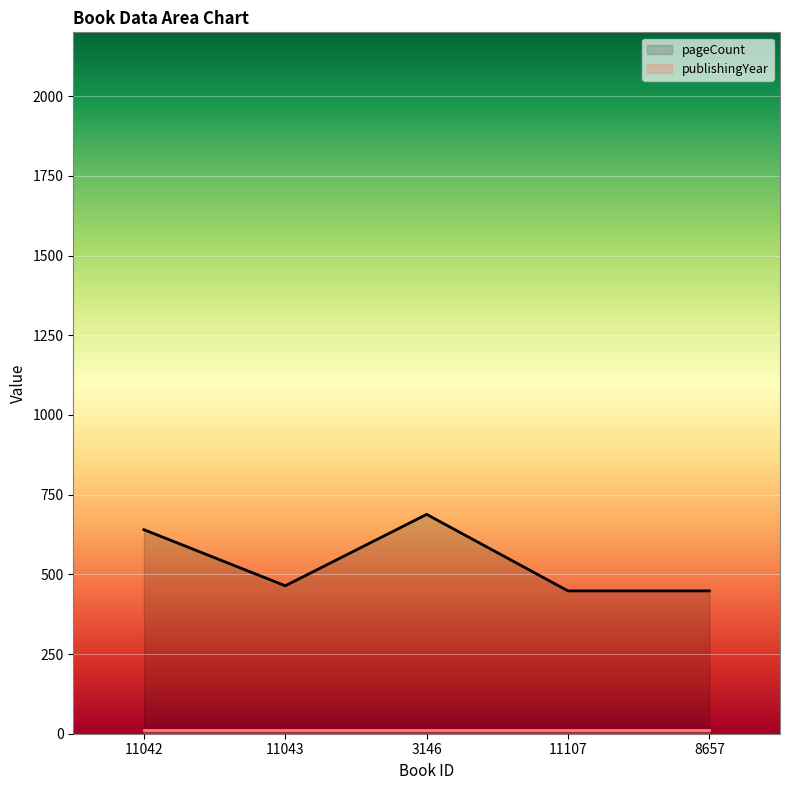

What is the minimum value shown in the chart?

12